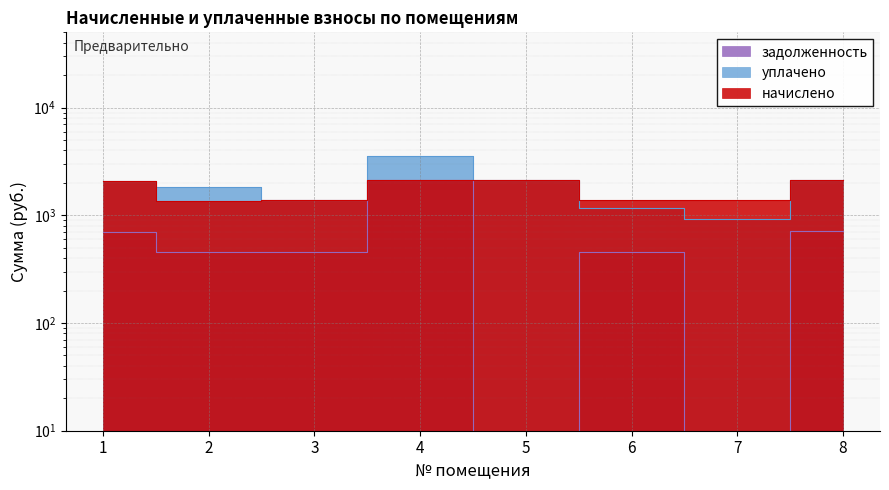

The value of уплачено at 3 is 1382.1. True or false?

True